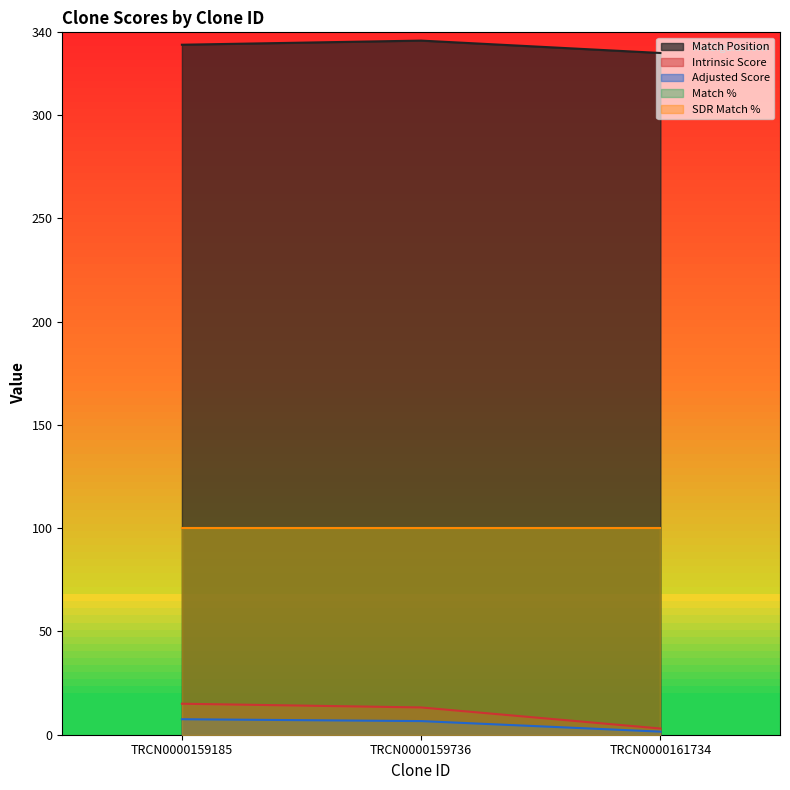

Is the value of Adjusted Score at TRCN0000159736 greater than the value of Intrinsic Score at TRCN0000159736?

No